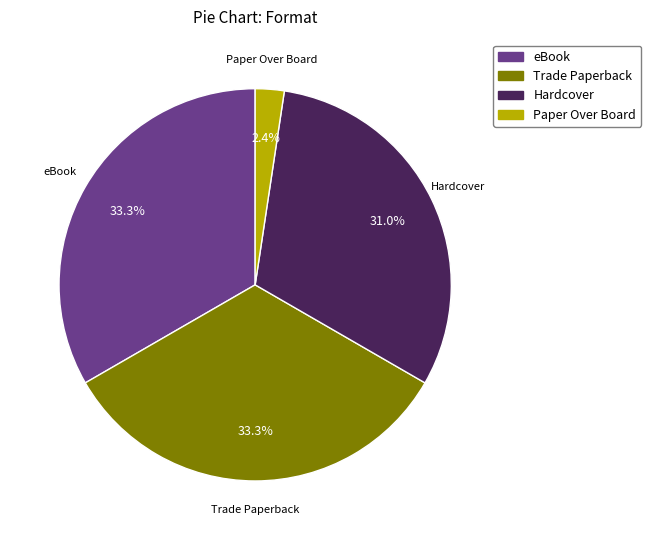

How many slices are in this pie chart?

4